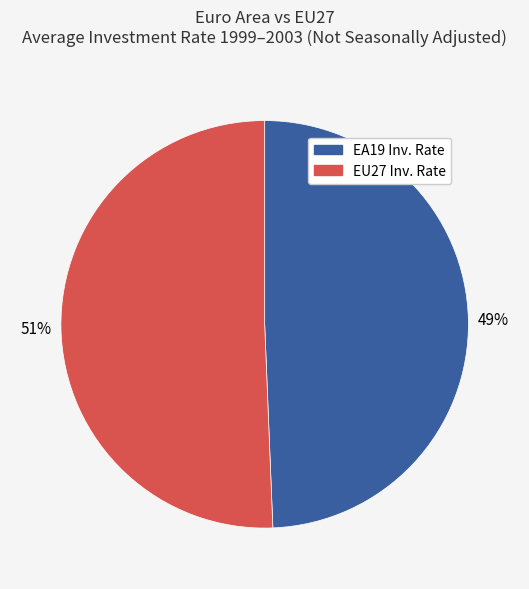

Is there any slice that represents more than half of the pie?

Yes